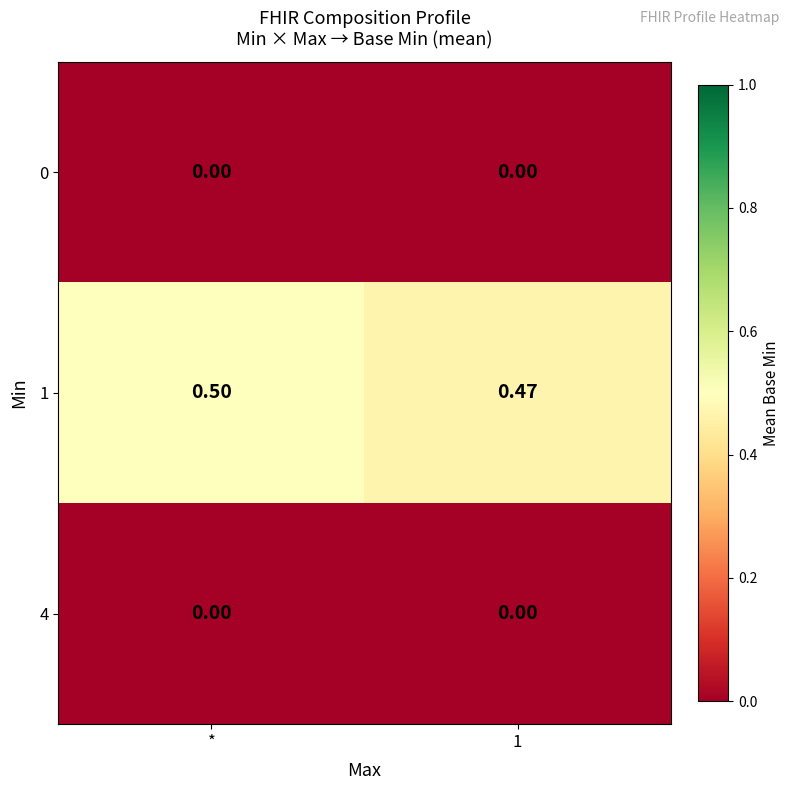

At which category does the chart reach its peak across all series?

*